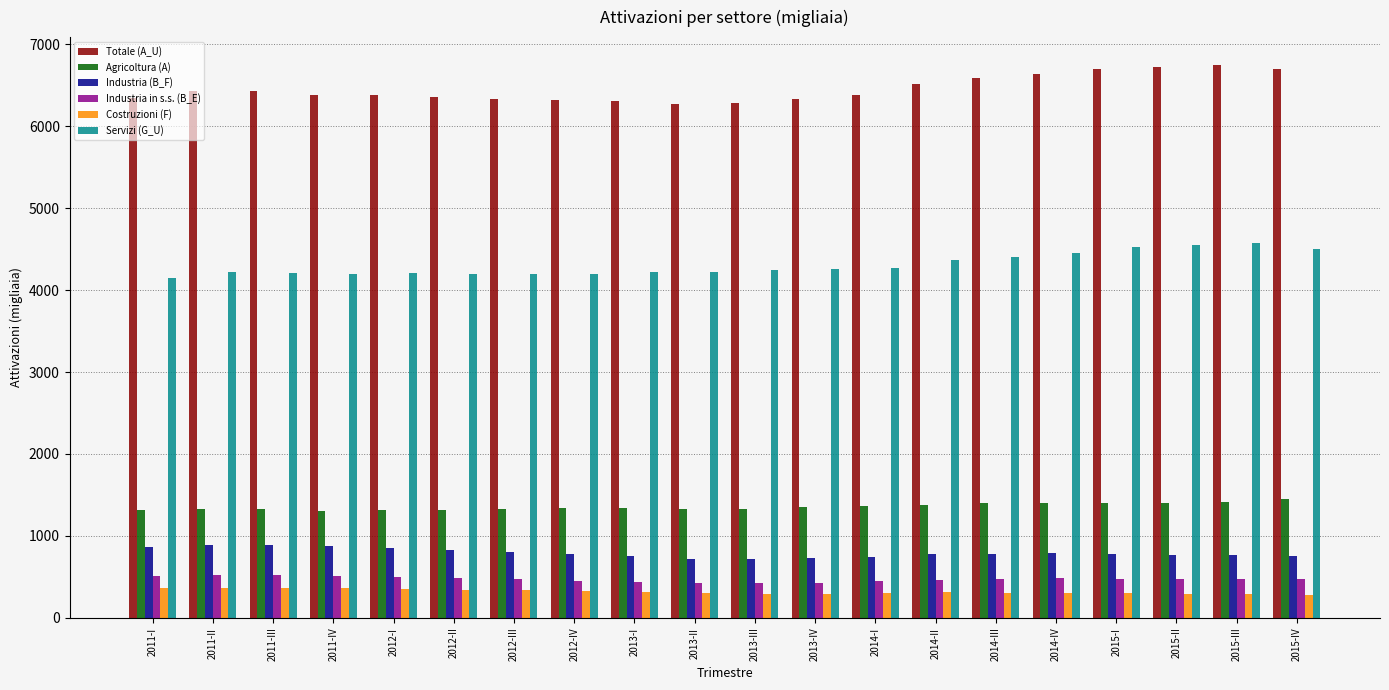

How many groups of bars are there?

20